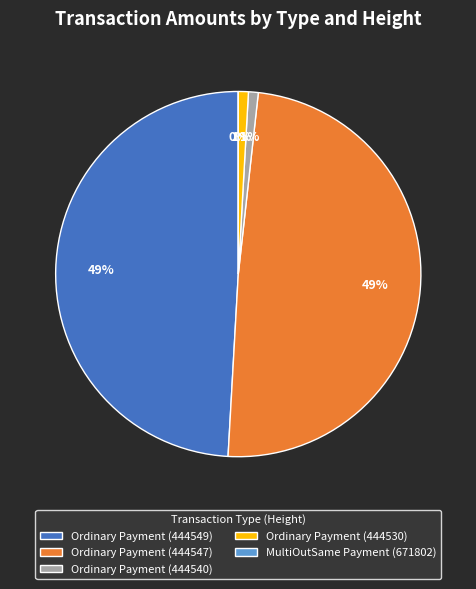

To the nearest percent, what is the average slice percentage?

20%